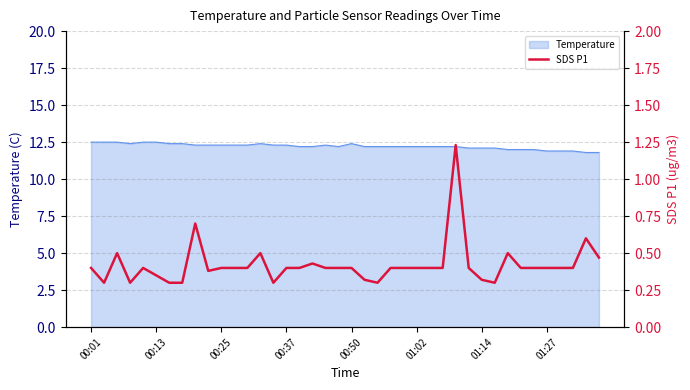

True or false: Temperature has a value of 12.4 at 00:50.

True